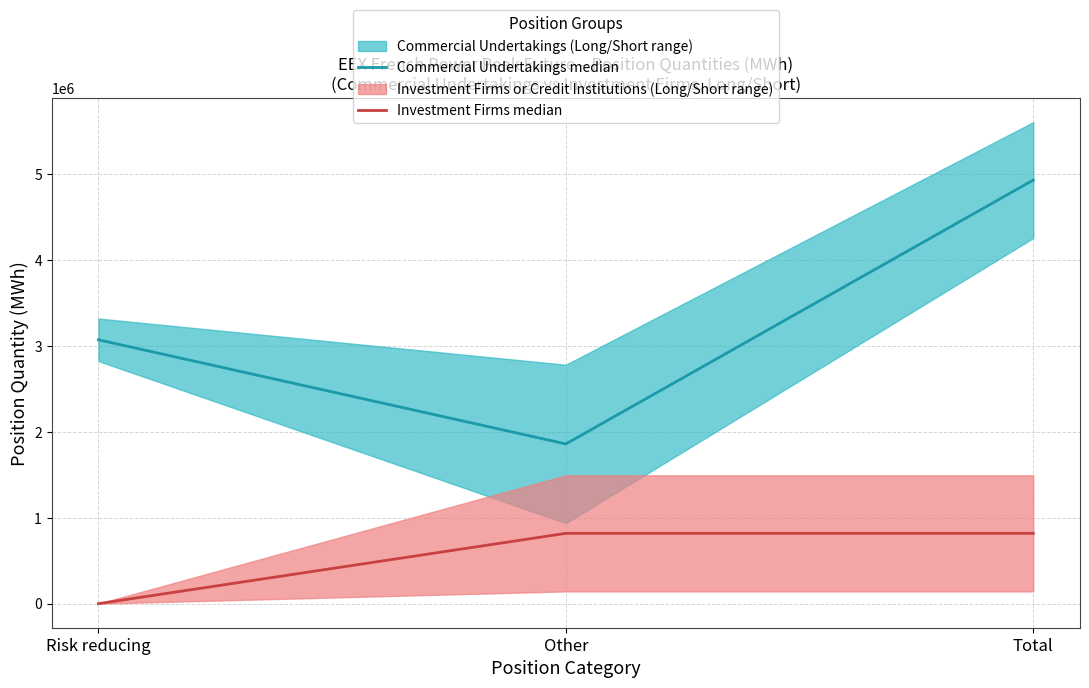

Is it true that Investment Firms median equals 319295 at Risk reducing?

False